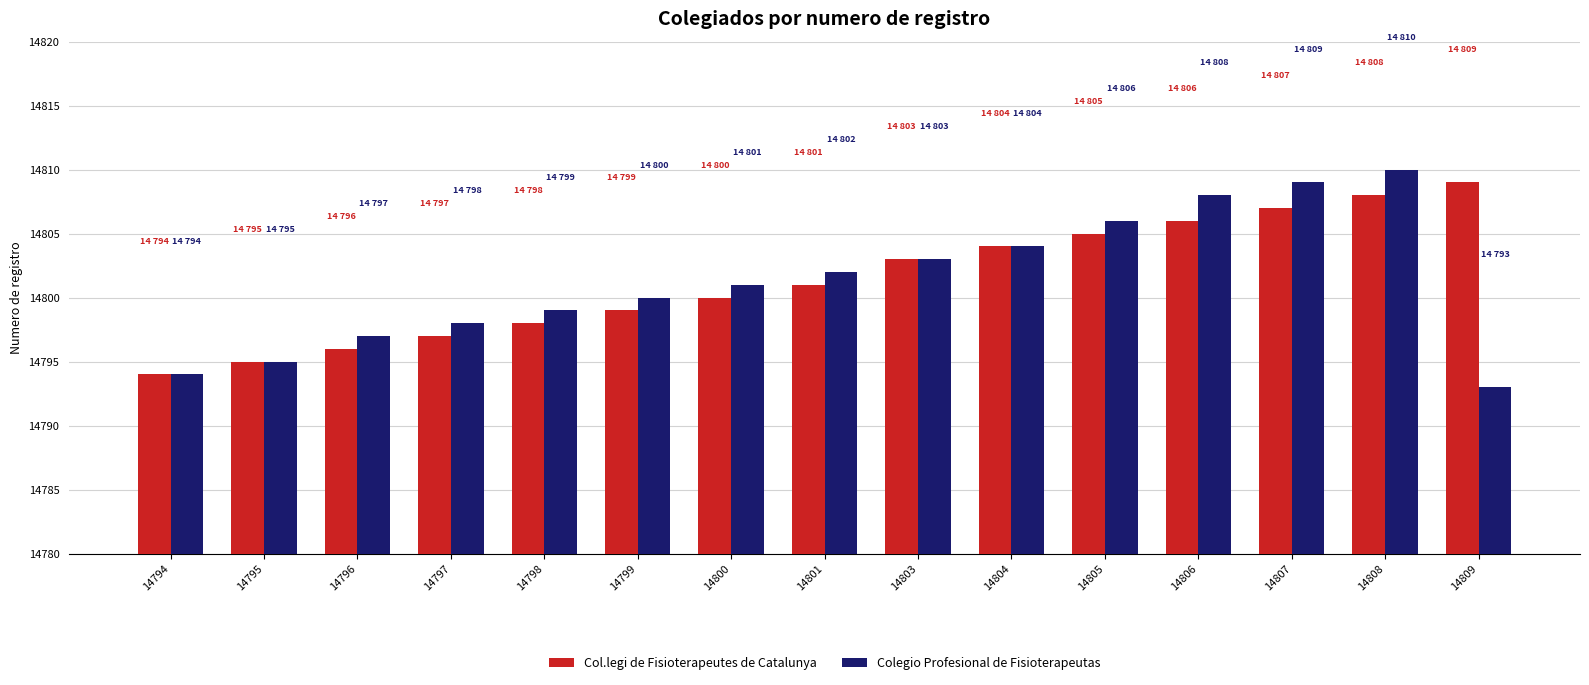

The value of Col.legi de Fisioterapeutes de Catalunya at 14806 is 14806. True or false?

True